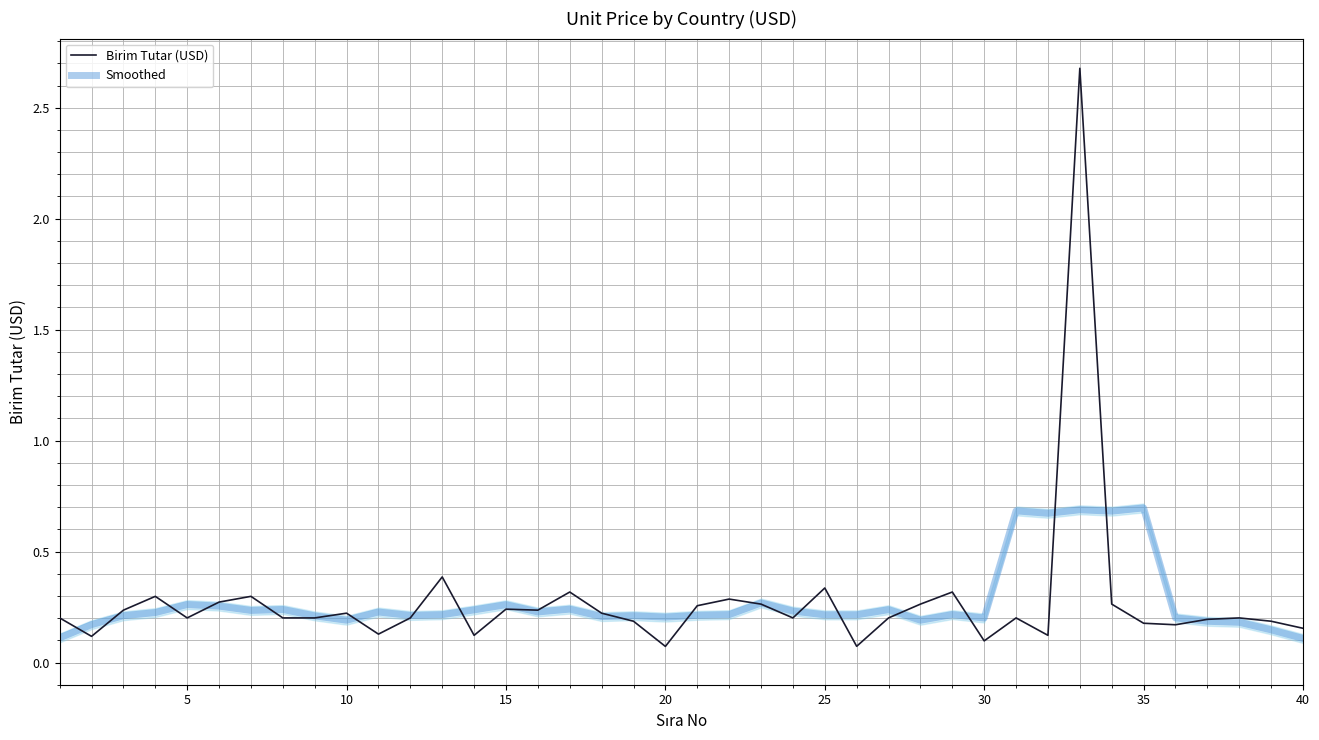

Is it true that Smoothed equals 0.4 at 5?

False